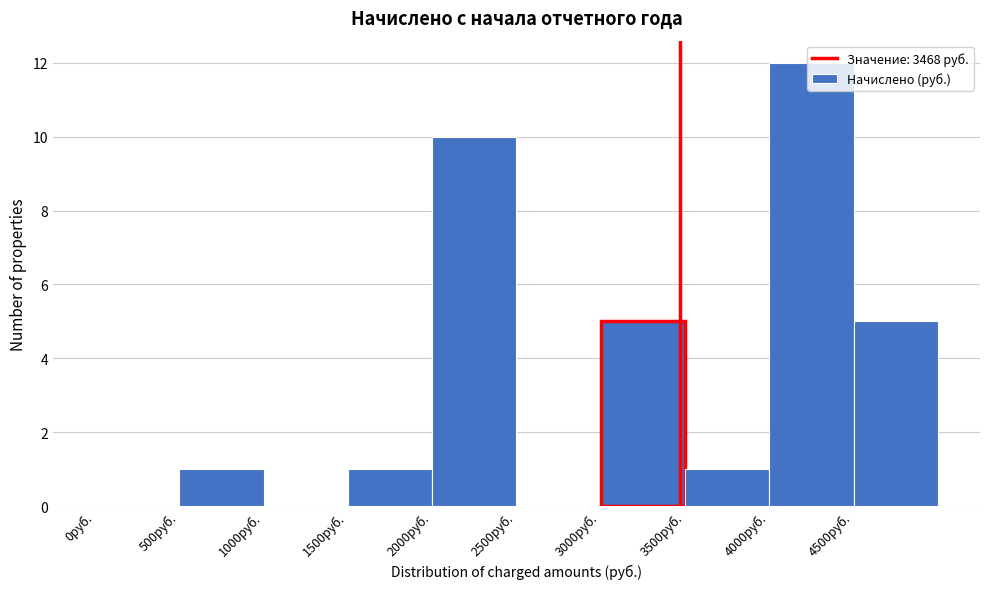

Which range on the x-axis has the tallest bar?

4000 to 4500